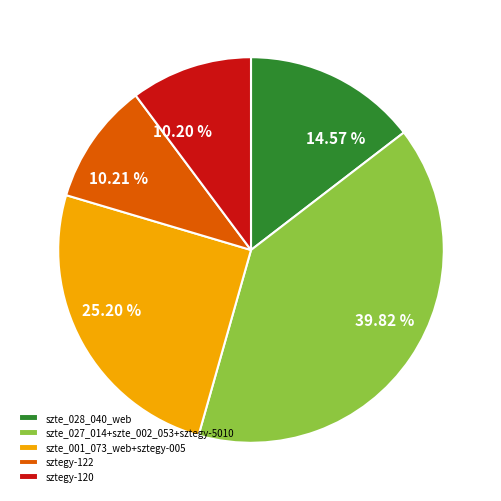

Does 39.82 % represent more than half of the total?

No